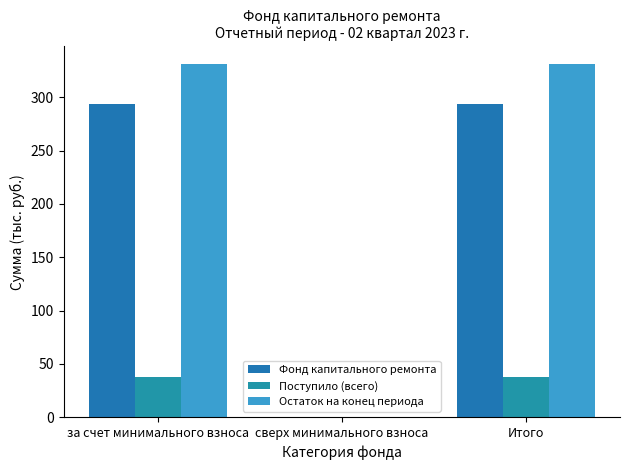

What is the value of the Остаток на конец периода bar at the 3rd from the left?

331.3